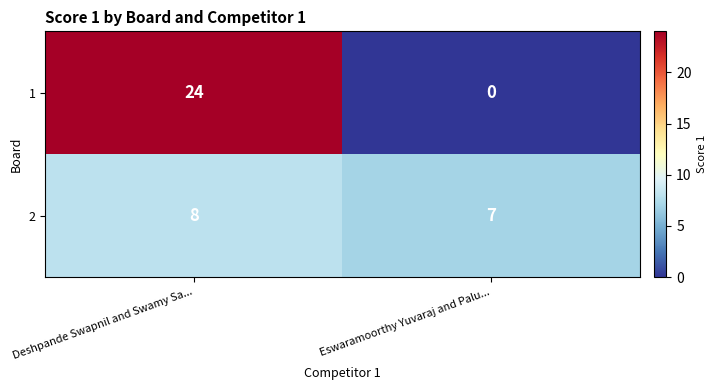

Is it true that 1 equals 34 at Deshpande Swapnil and Swamy Sa...?

False